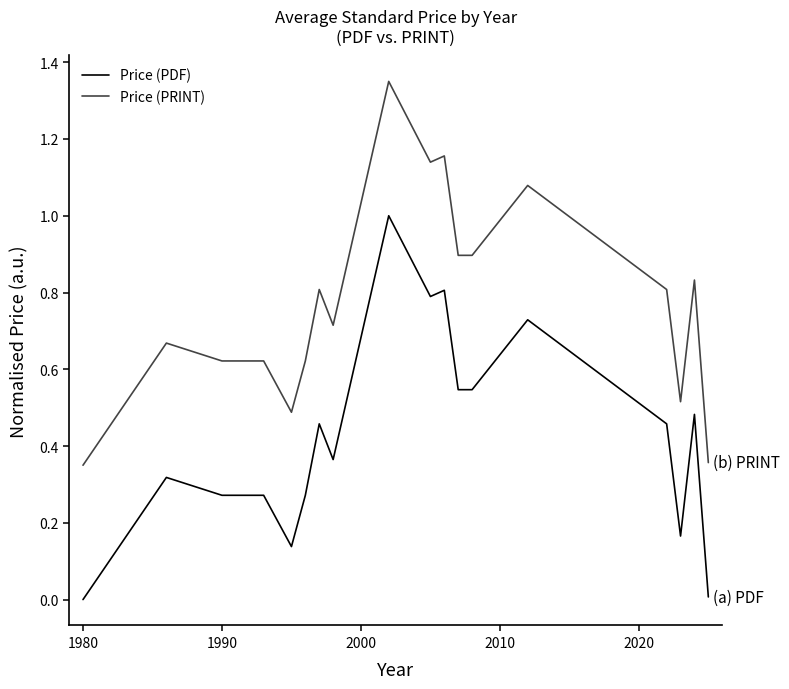

Which series has the largest total across all categories?

Price (PRINT)